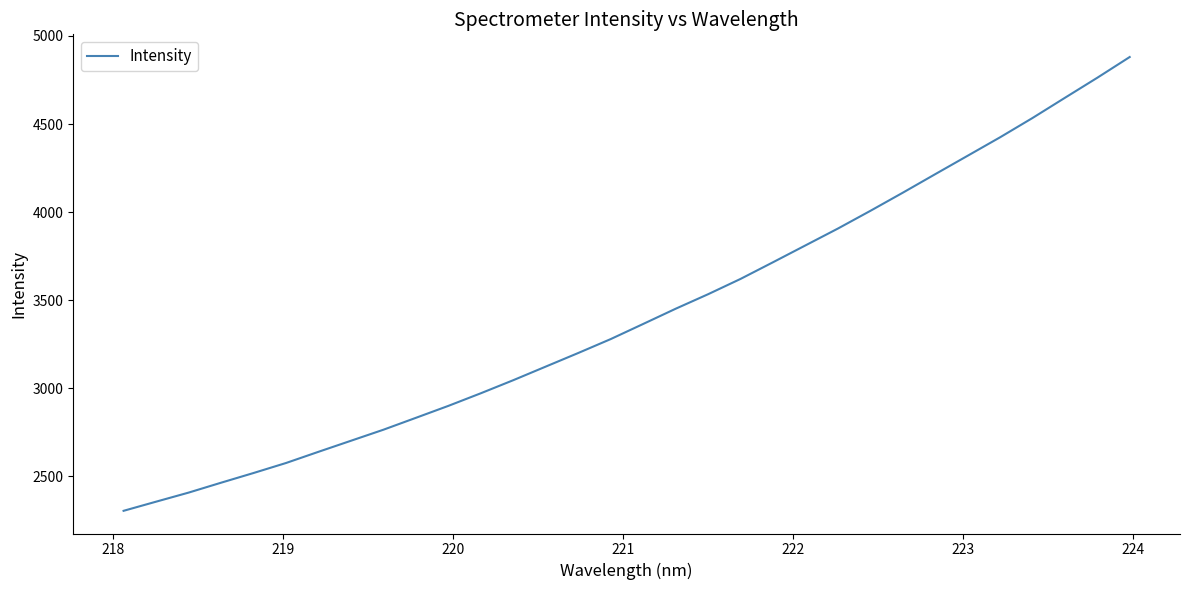

What is the smallest value displayed?

2305.1